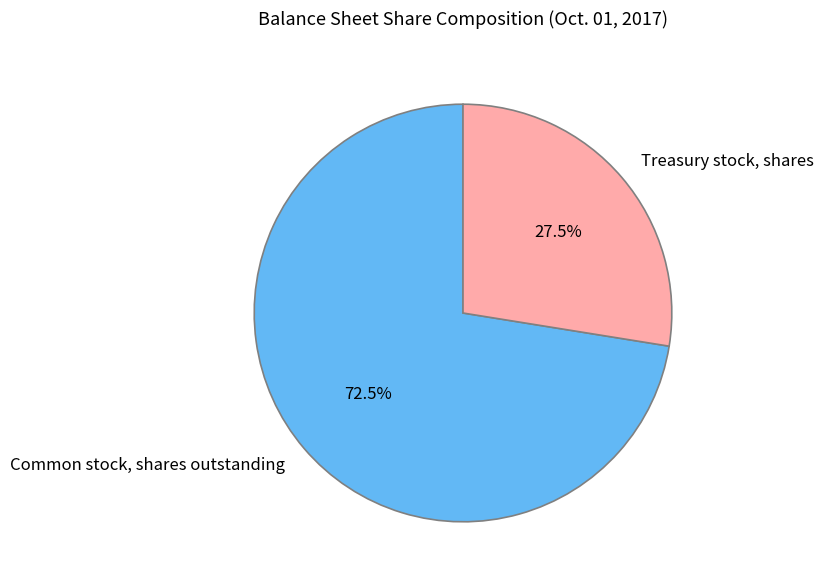

Rank the categories by value from highest to lowest.

Common stock, shares outstanding, Treasury stock, shares